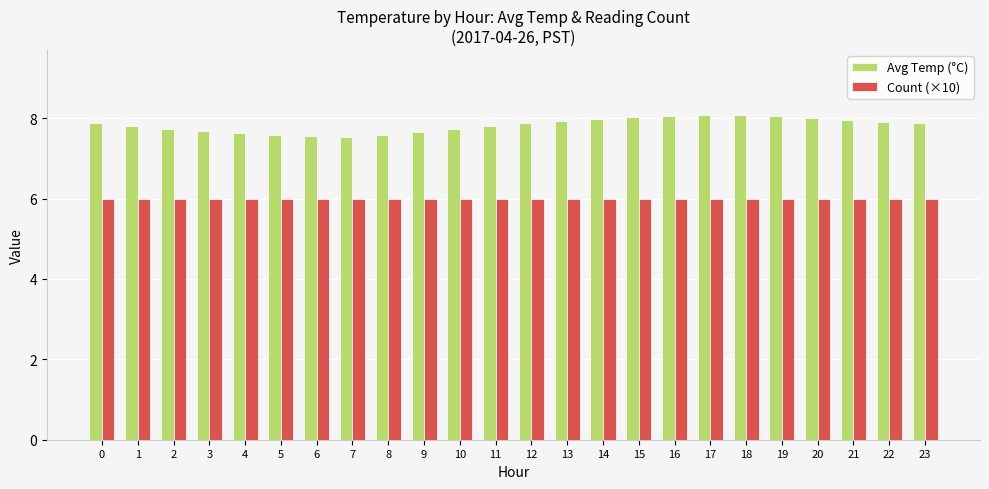

Rank the series at 12 from highest to lowest value.

Avg Temp (°C), Count (×10)